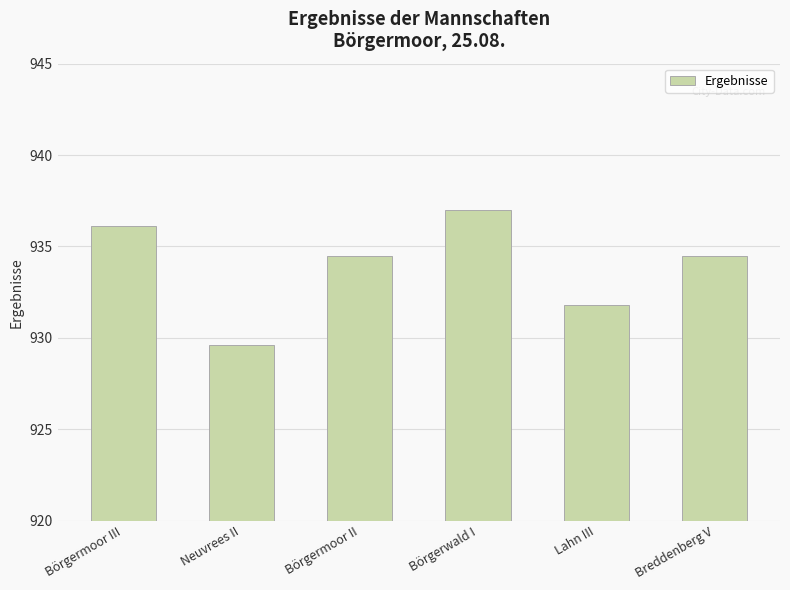

Read the value at Börgermoor II.

934.5